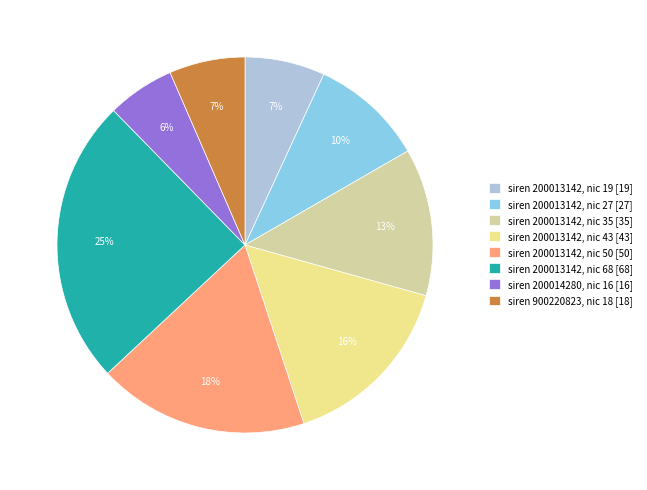

To the nearest percent, what is the difference between the largest and smallest slice percentages?

19%